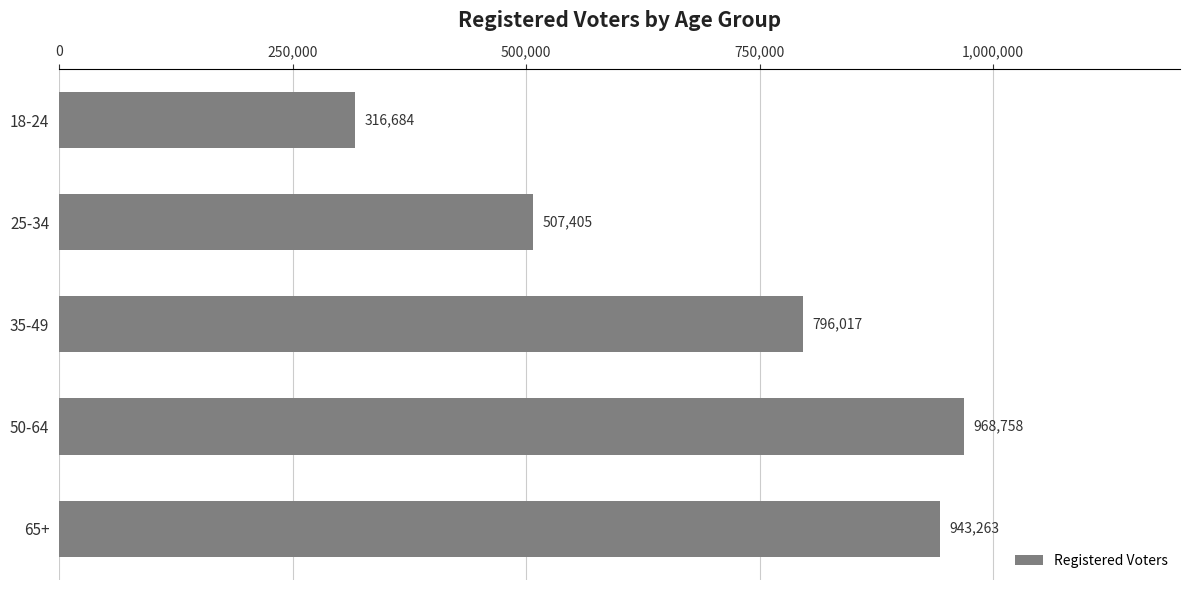

Rank the categories by value from lowest to highest.

18-24, 25-34, 35-49, 65+, 50-64